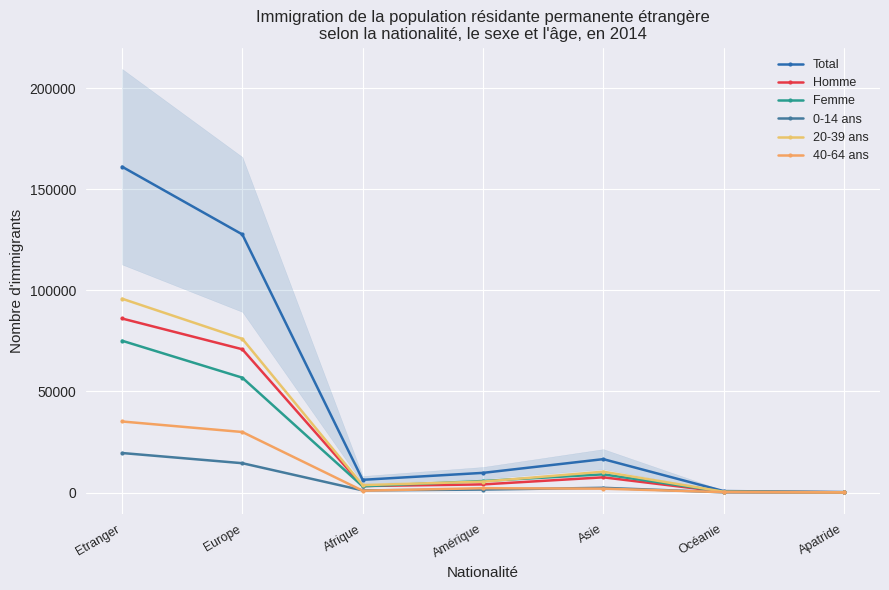

What are all the series names shown in the legend?

Total, Homme, Femme, 0-14 ans, 20-39 ans, 40-64 ans